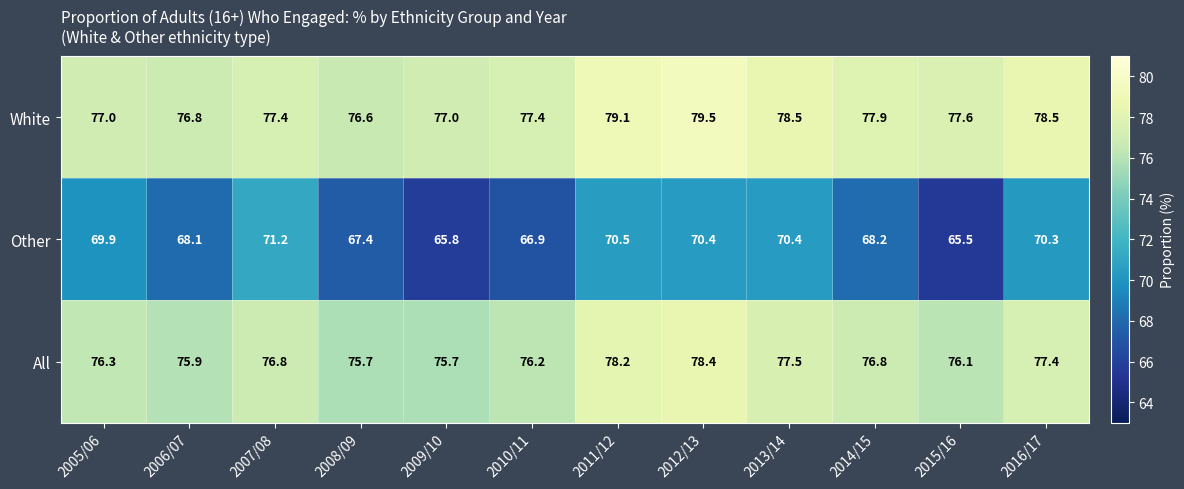

Which series has the widest spread of values?

Other